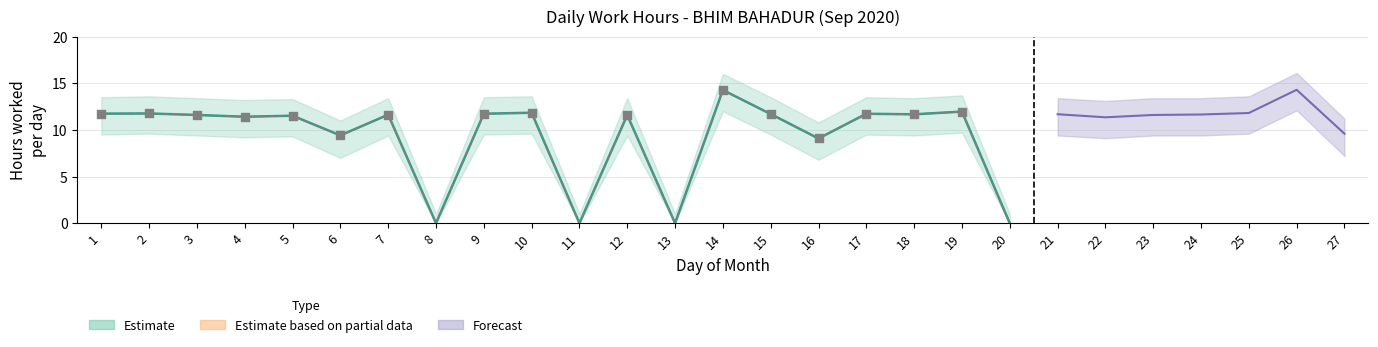

At how many categories does at least one series exceed 1?

23